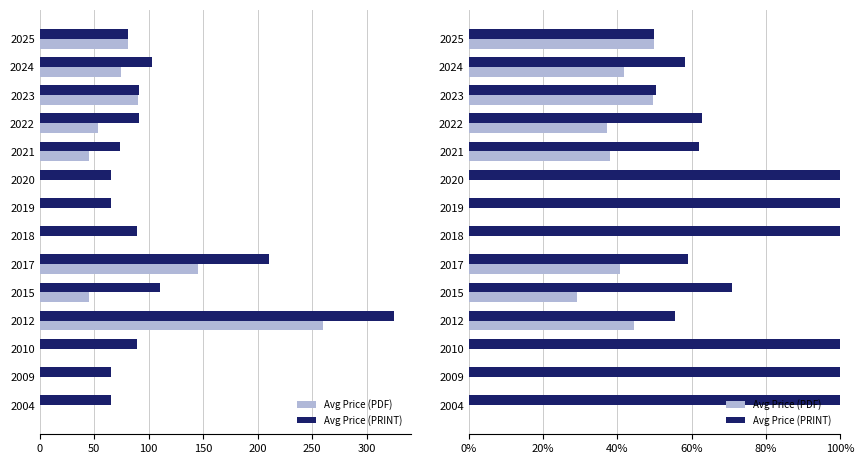

Between 12 and 10, which is larger?

12